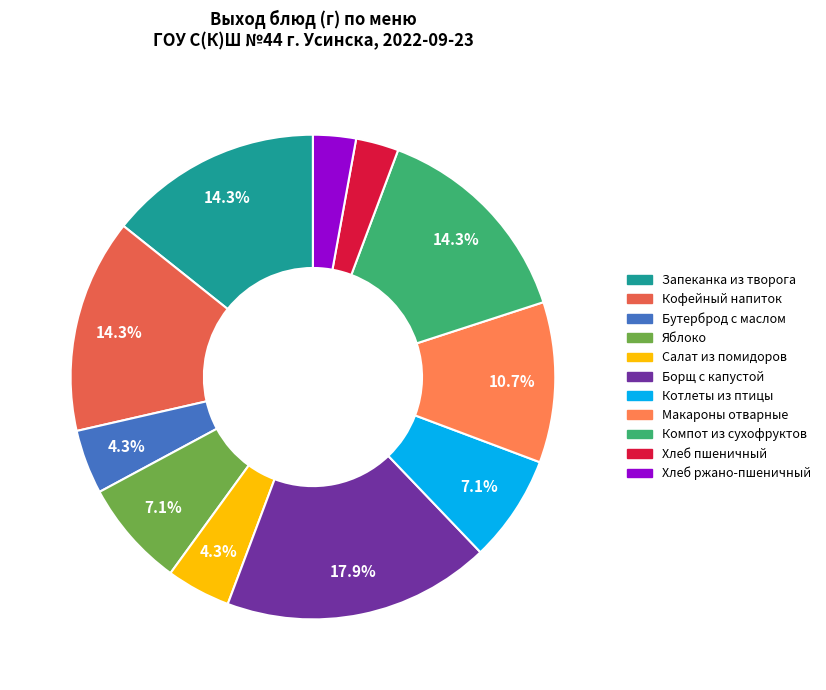

How many segments does this pie chart have?

11